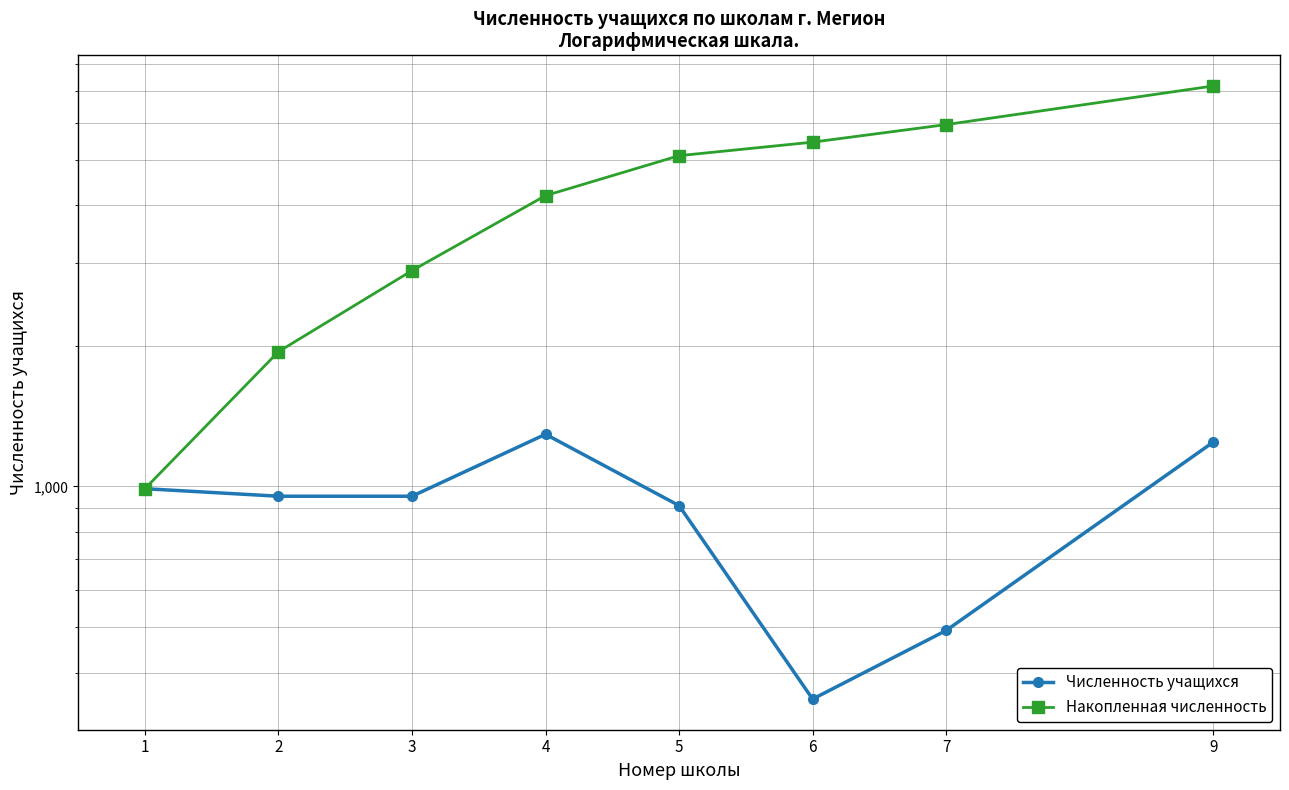

At how many categories does at least one series exceed 3958?

5